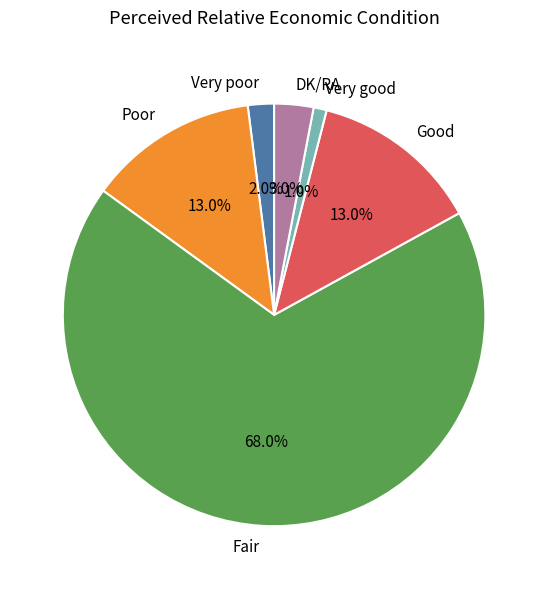

Which slice represents more than half of the pie?

Fair